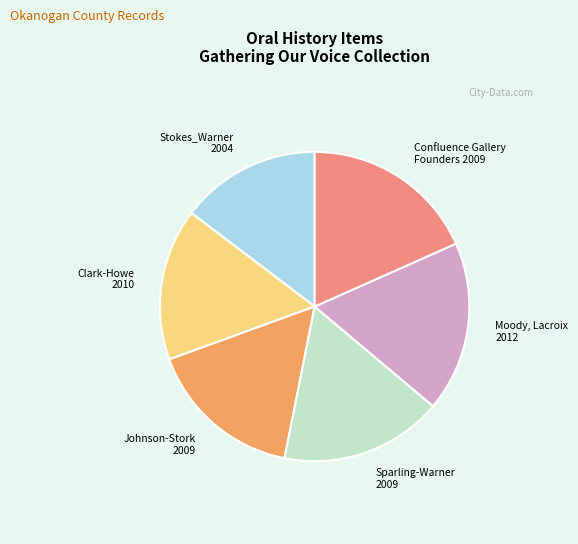

Do Confluence Gallery Founders 2009 and Sparling-Warner 2009 together represent more than half of the pie?

No